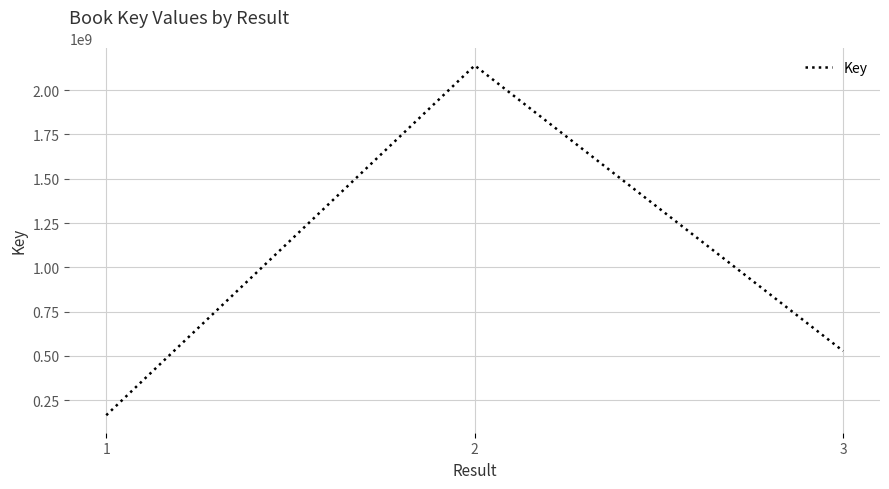

How many lines are shown in the chart?

1